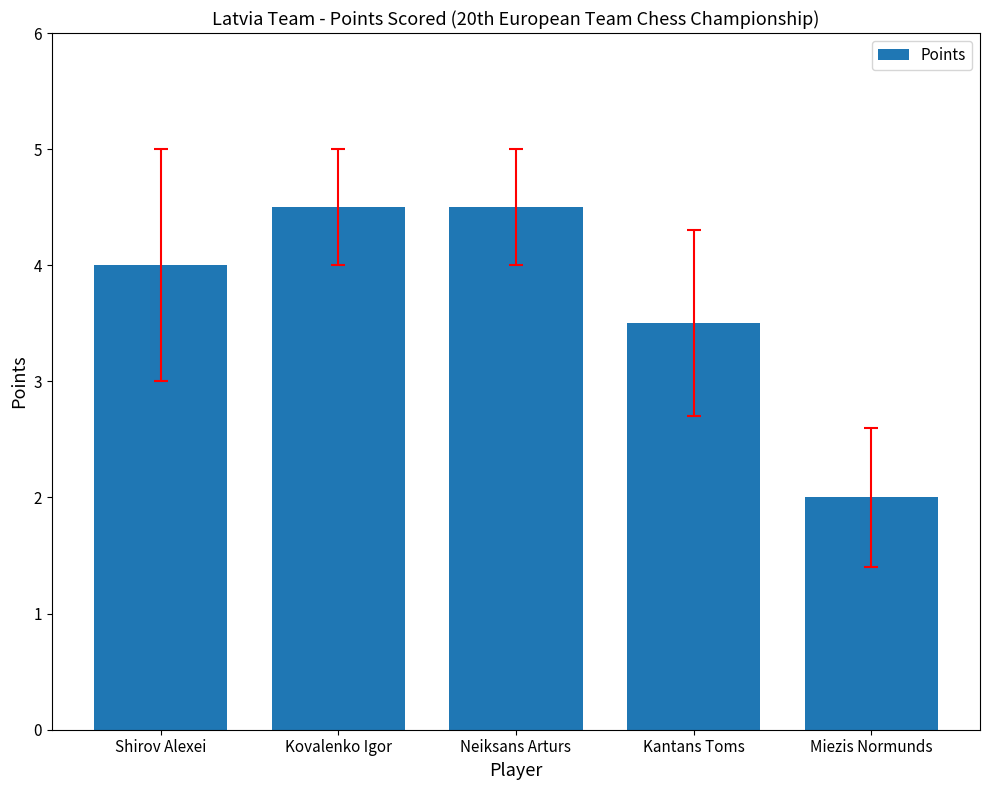

Reading left to right, extract all data points from this chart.

4.0	4.5	4.5	3.5	2.0